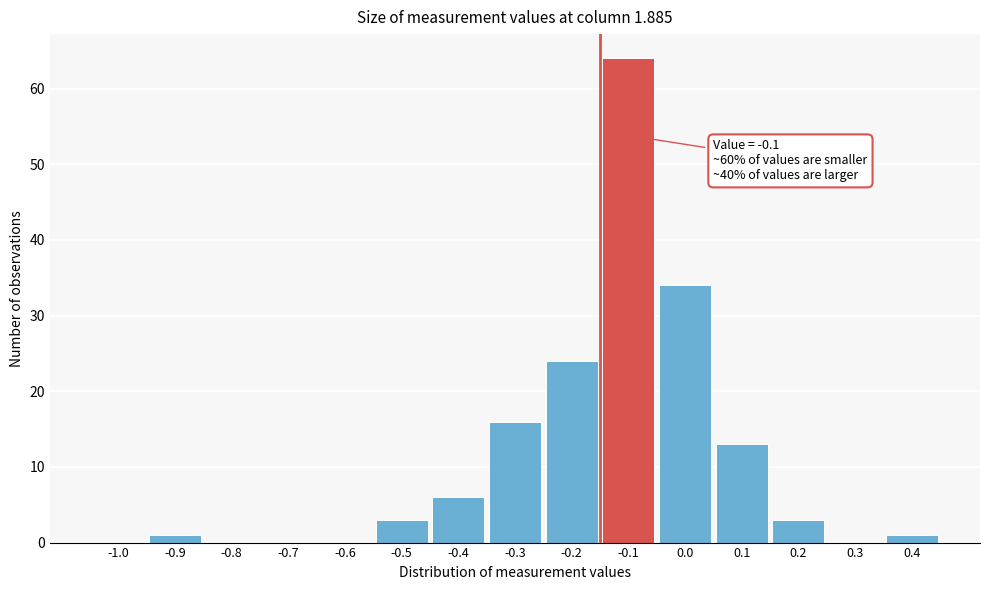

Reading left to right, transcribe all the data shown in this chart.

-1.0=0	-0.9=1	-0.8=0	-0.7=0	-0.6=0	-0.5=3	-0.4=6	-0.3=16	-0.2=24	-0.1=64	0.0=34	0.1=13	0.2=3	0.3=0	0.4=1